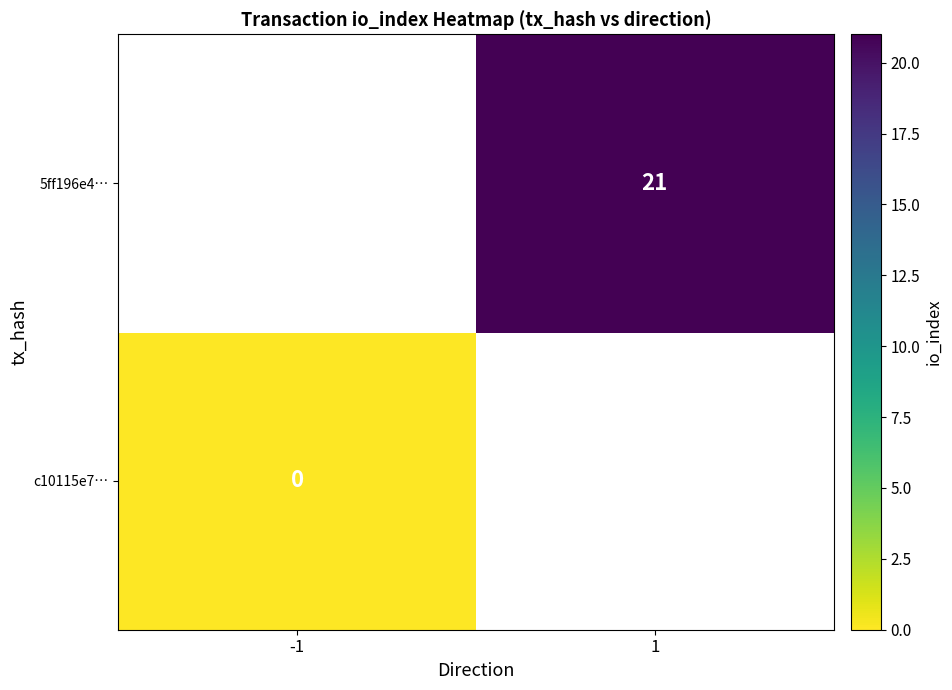

The value of 5ff196e4… at 1 is 21. True or false?

True